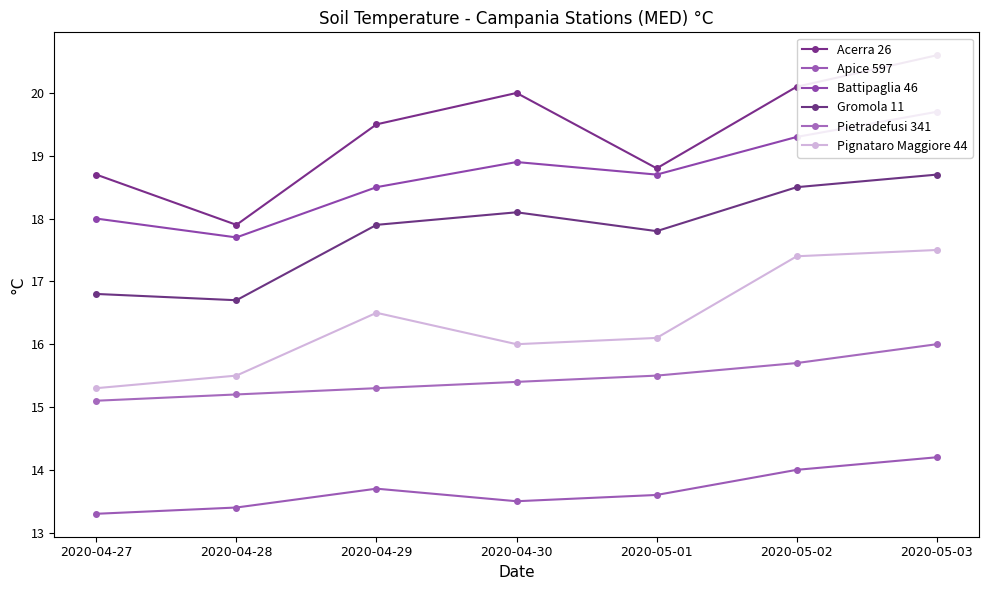

Rank the series by their maximum value, from highest to lowest.

Acerra 26, Battipaglia 46, Gromola 11, Pignataro Maggiore 44, Pietradefusi 341, Apice 597